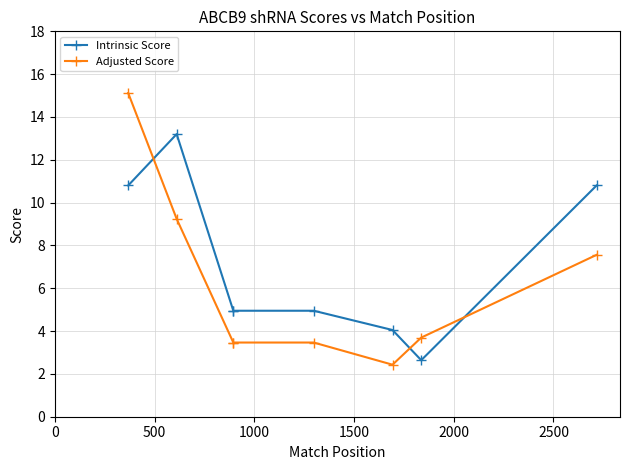

What are all the series names shown in the legend?

Intrinsic Score, Adjusted Score